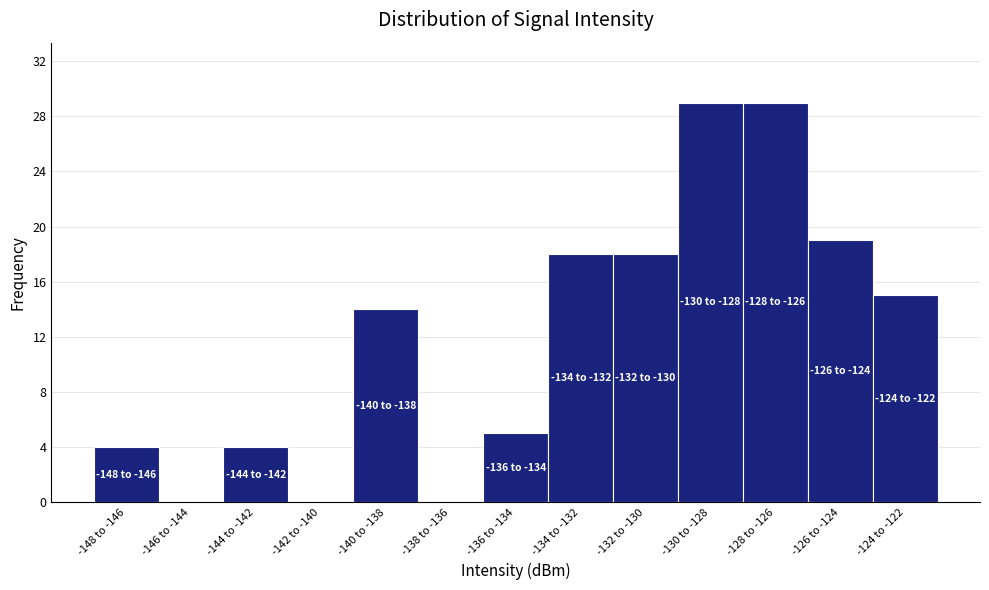

Reading left to right, transcribe all the data shown in this chart.

-148 to -146=4	-146 to -144=0	-144 to -142=4	-142 to -140=0	-140 to -138=14	-138 to -136=0	-136 to -134=5	-134 to -132=18	-132 to -130=18	-130 to -128=29	-128 to -126=29	-126 to -124=19	-124 to -122=15